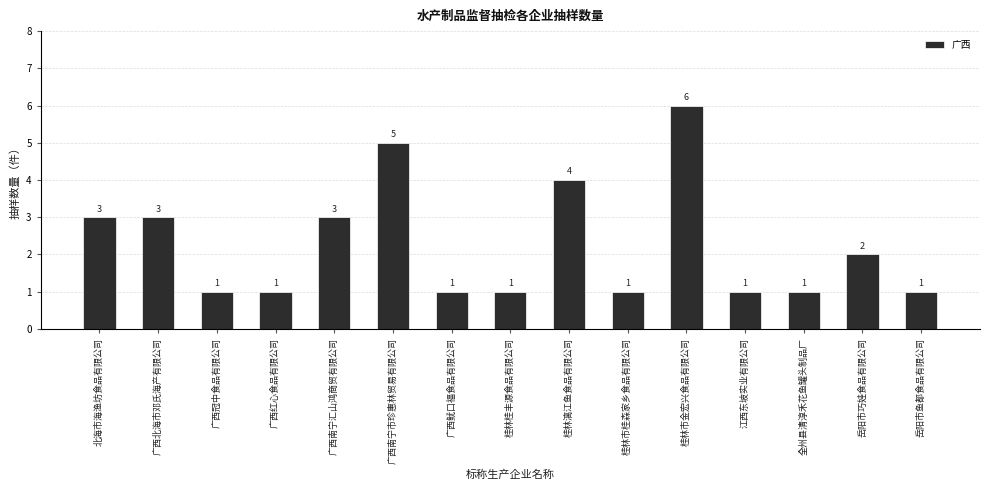

True or false: the data shows 4 at 桂林漓江鱼食品有限公司.

True